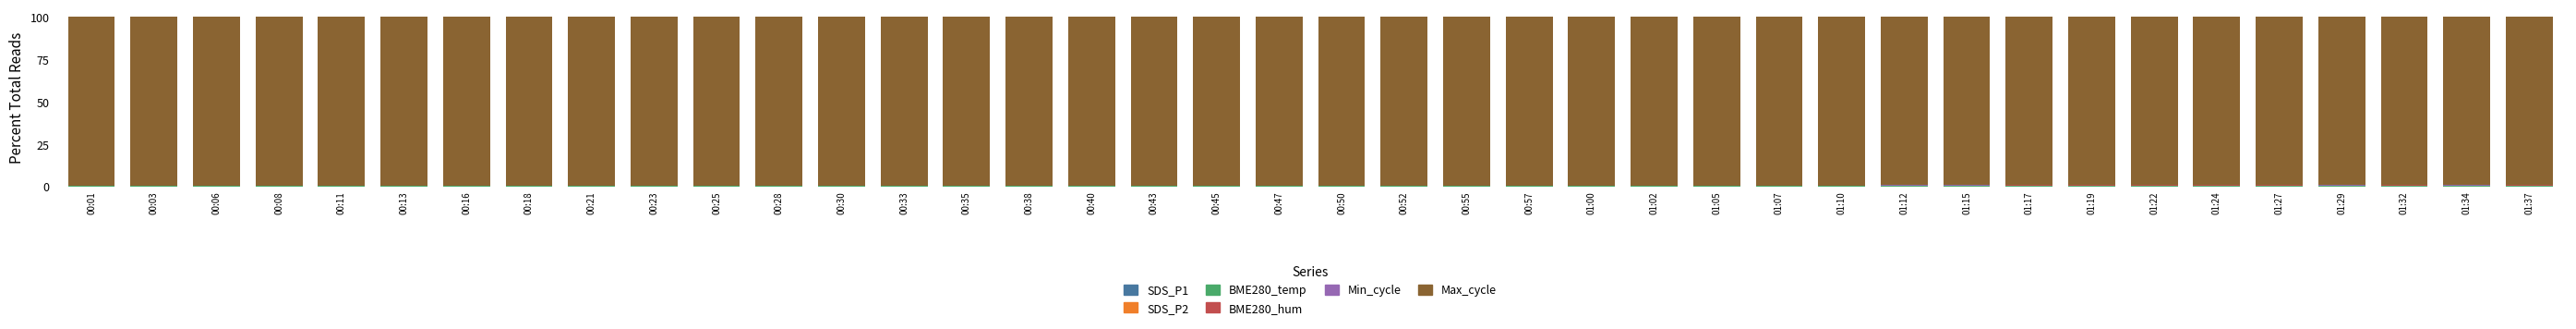

At which category is the sum across all series the highest?

00:23